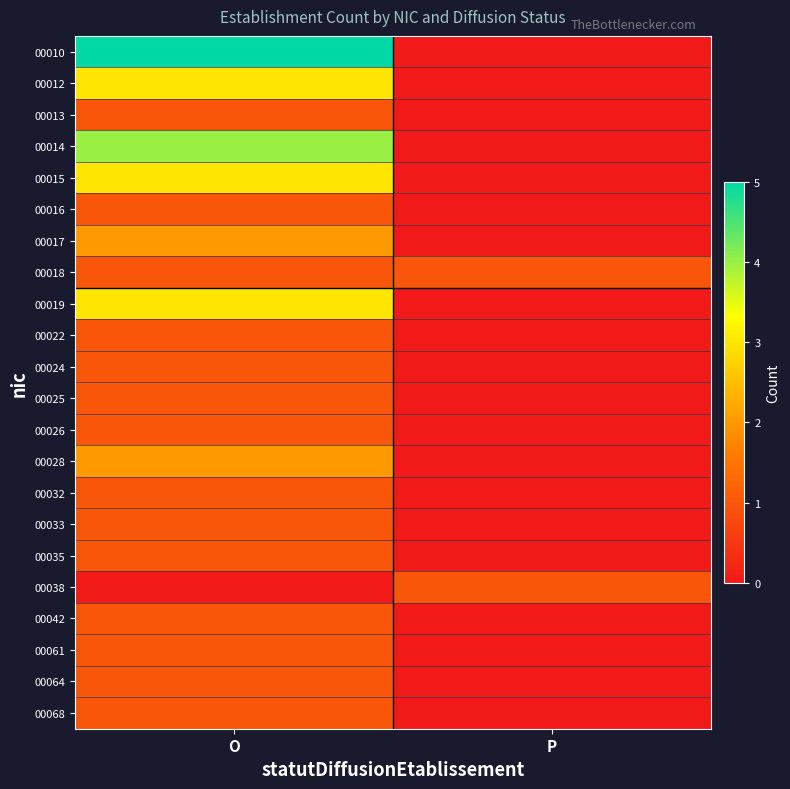

Reading left to right, list all the values displayed in this chart.

00010: O=5	P=0
00012: O=3	P=0
00013: O=1	P=0
00014: O=4	P=0
00015: O=3	P=0
00016: O=1	P=0
00017: O=2	P=0
00018: O=1	P=1
00019: O=3	P=0
00022: O=1	P=0
00024: O=1	P=0
00025: O=1	P=0
00026: O=1	P=0
00028: O=2	P=0
00032: O=1	P=0
00033: O=1	P=0
00035: O=1	P=0
00038: O=0	P=1
00042: O=1	P=0
00061: O=1	P=0
00064: O=1	P=0
00068: O=1	P=0